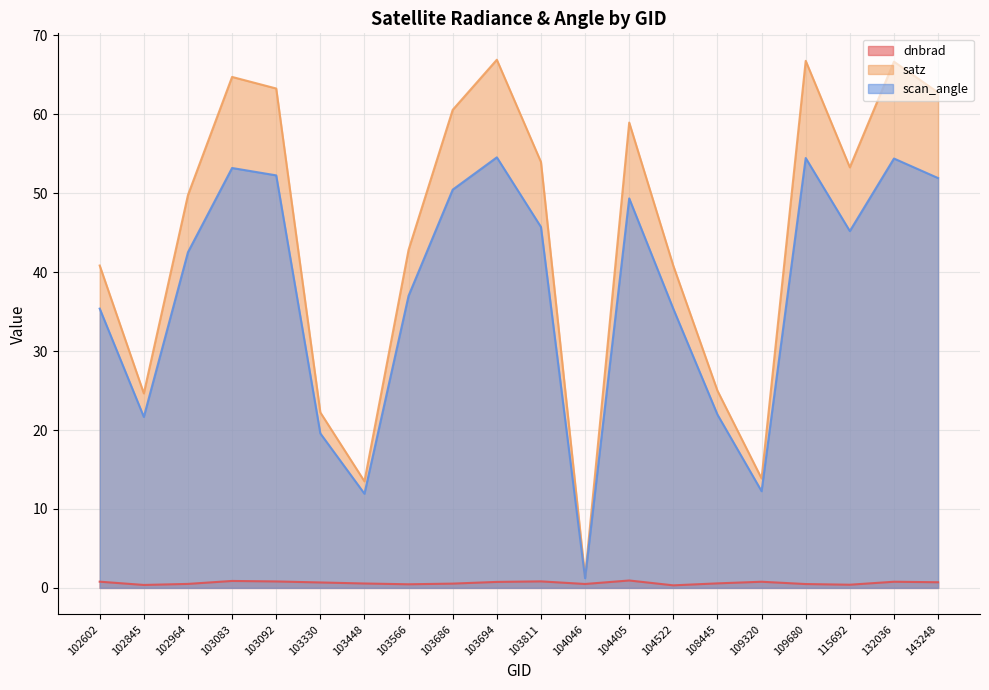

Read the satz value at 108445.

25.0